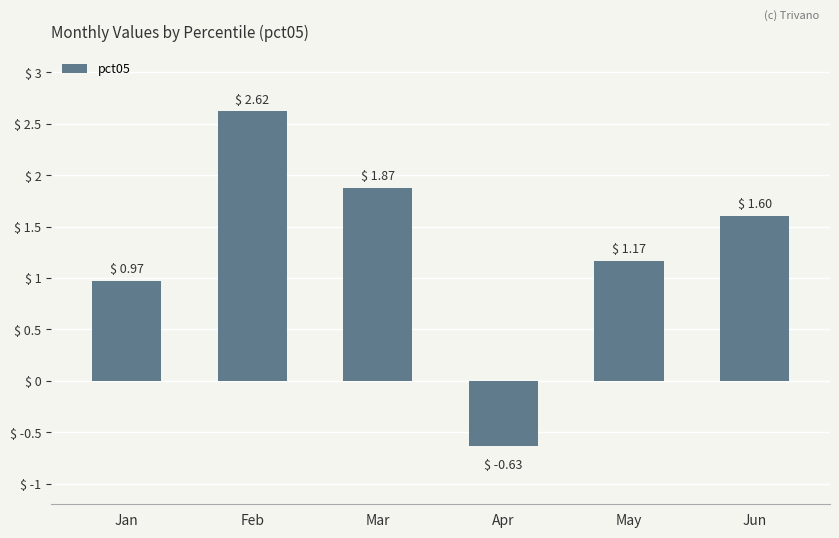

Is it true that the value at Mar is 3.3?

False